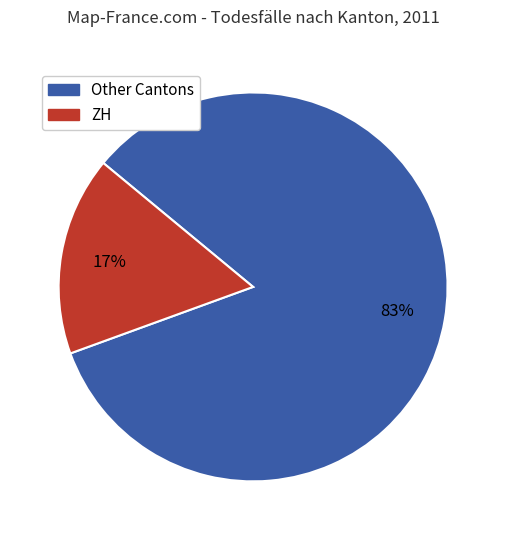

Is there any slice that represents more than half of the pie?

Yes